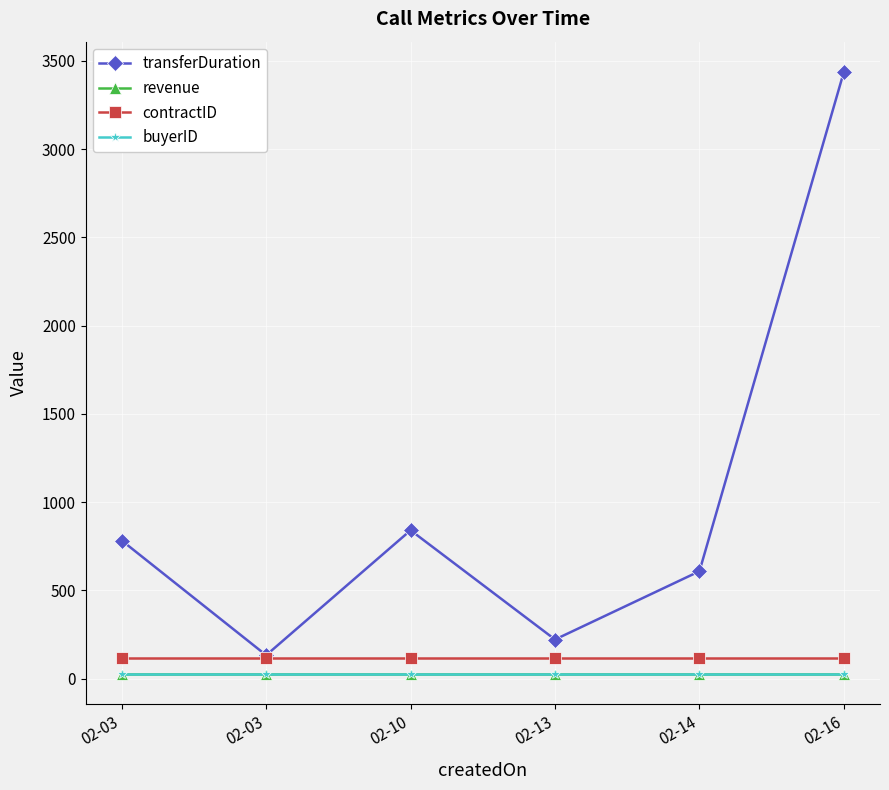

What are all the series names shown in the legend?

transferDuration, revenue, contractID, buyerID